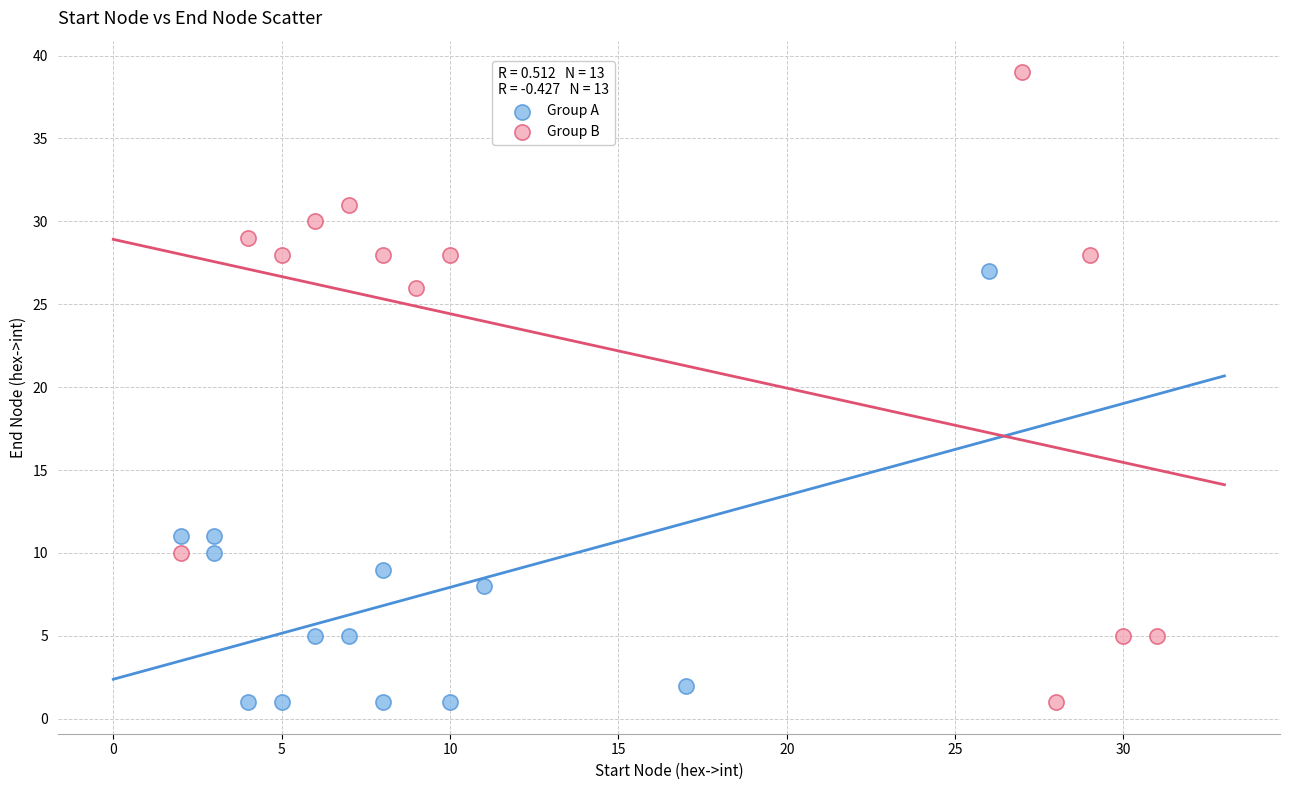

Which series has the largest Y range (max minus min)?

Group B